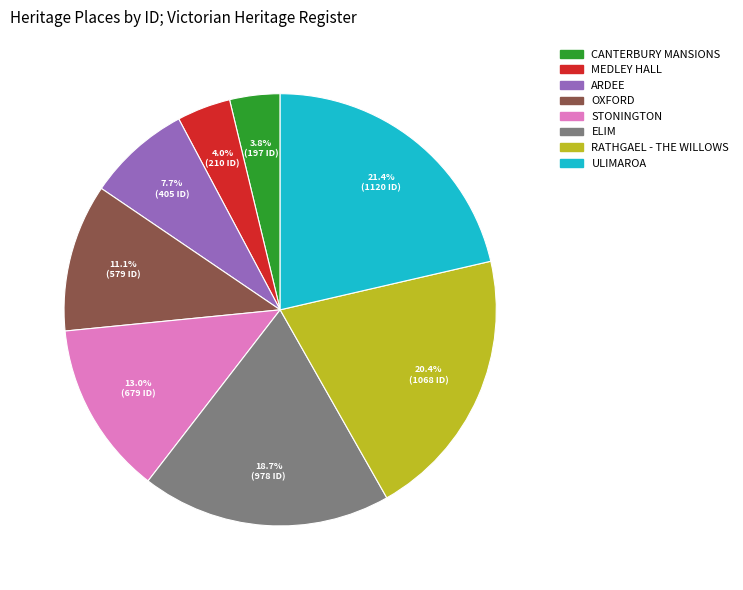

Does any single category account for the majority?

No